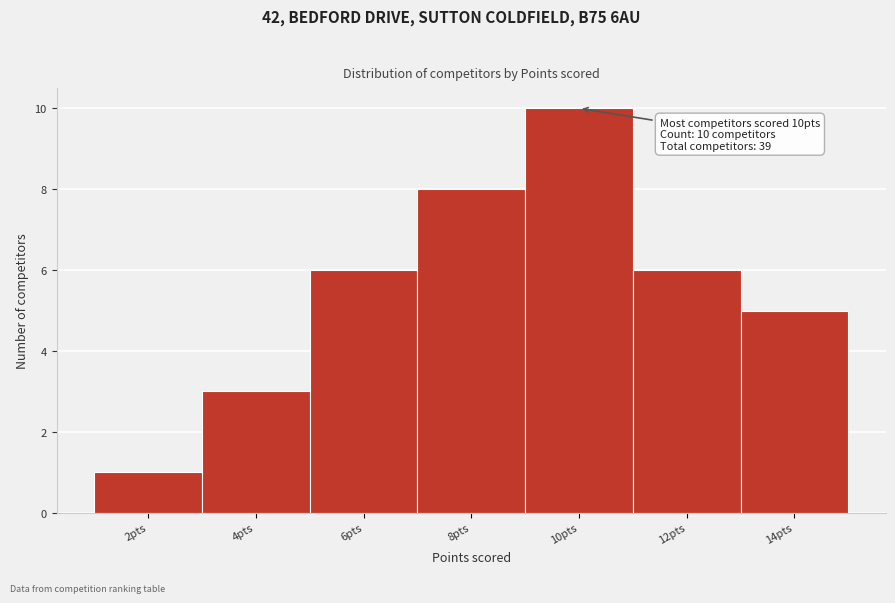

Which range on the x-axis has the tallest bar?

9 to 11